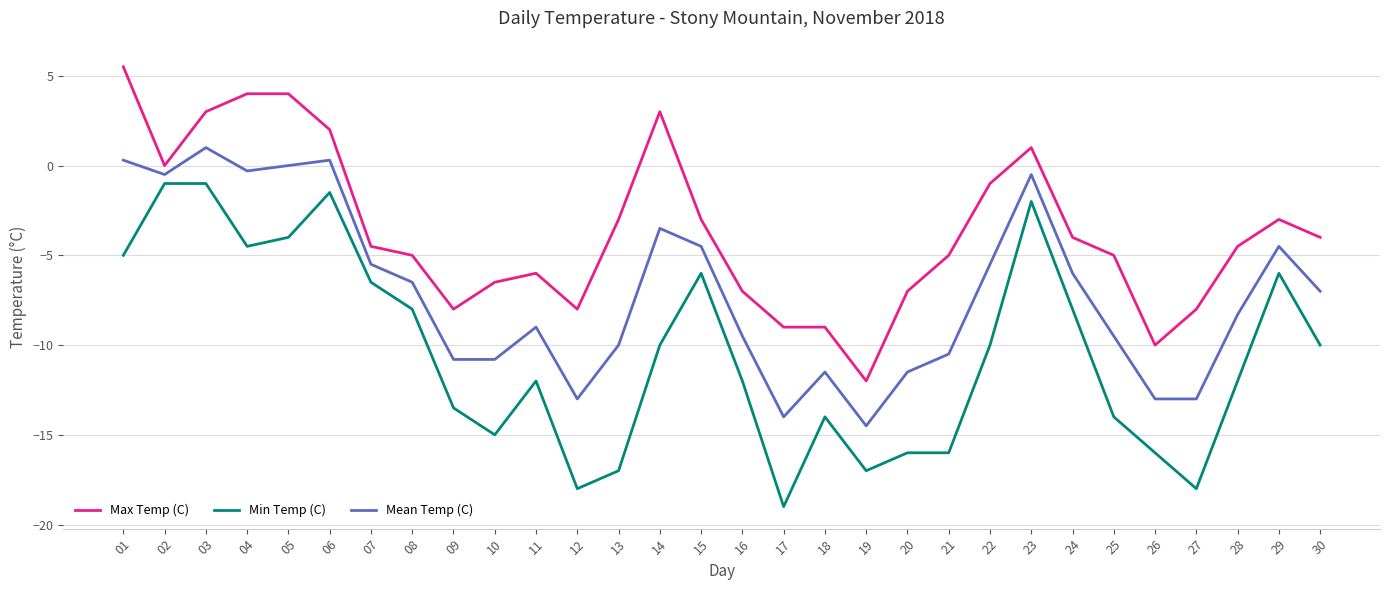

True or false: Mean Temp (C) and Max Temp (C) intersect in this chart.

False